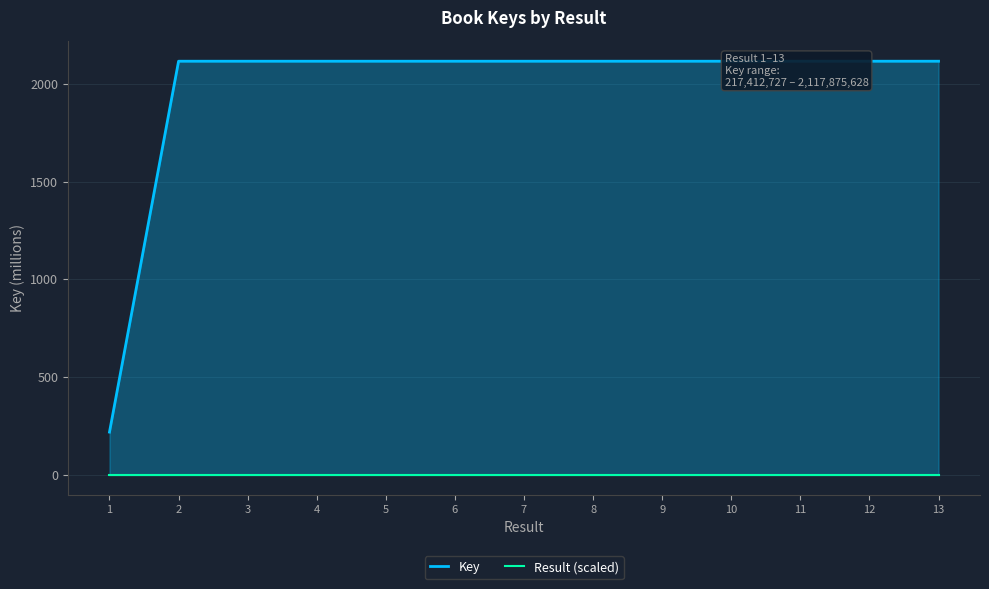

At which category does the chart reach its minimum across all series?

1